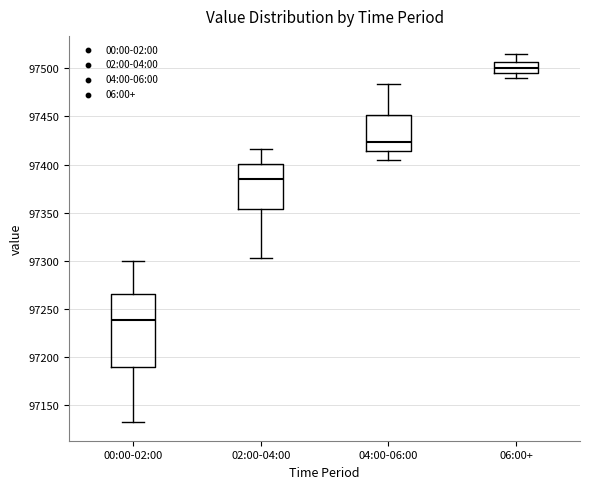

Comparing the boxes themselves (not the whiskers), which one is the tallest?

00:00-02:00